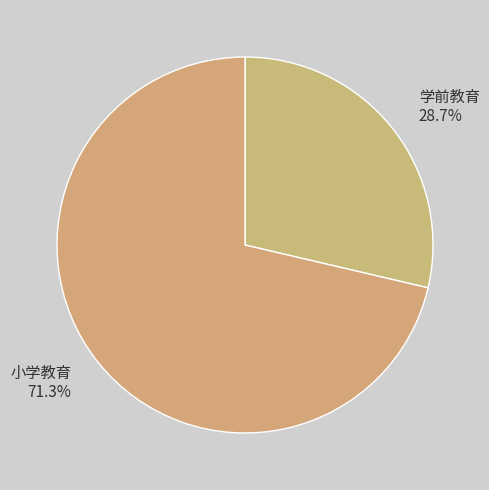

What is the largest slice in the pie chart?

小学教育